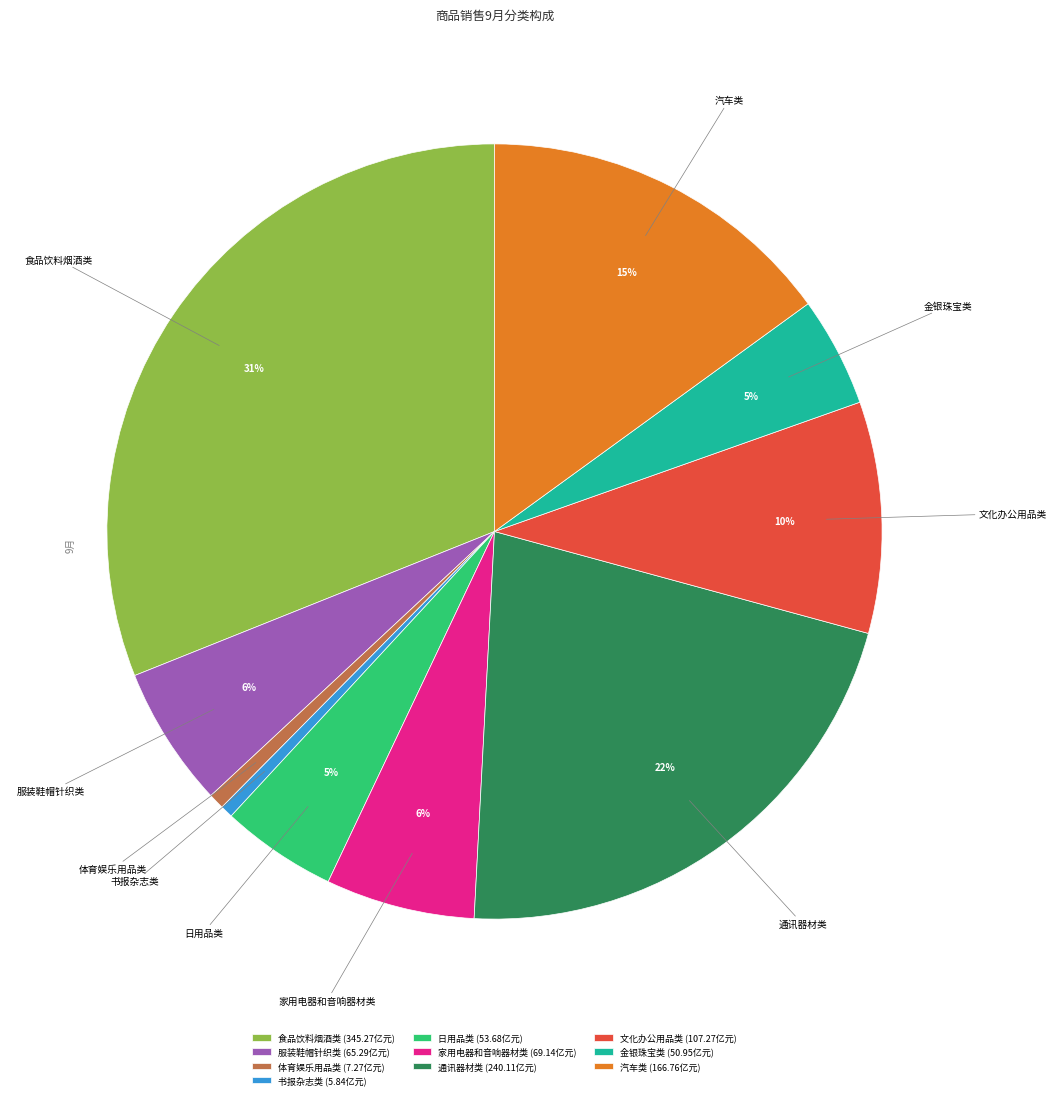

What is the ratio of the value at 食品饮料烟酒类 (345.27亿元) to the value at 汽车类 (166.76亿元)?

2.1